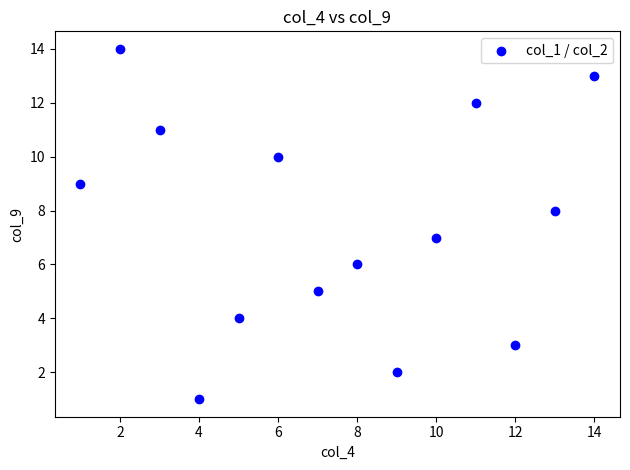

What is the range of X values (max minus min)?

13